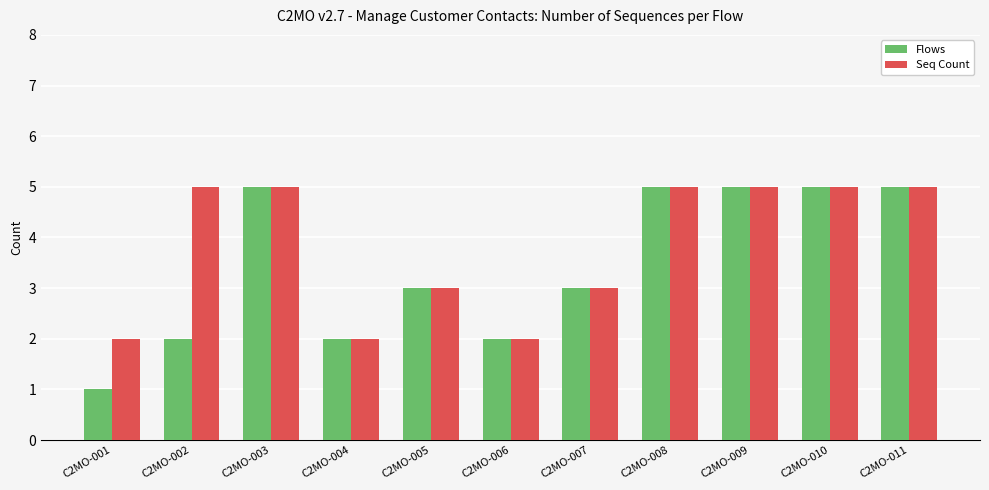

What is the sum of all Flows values?

38